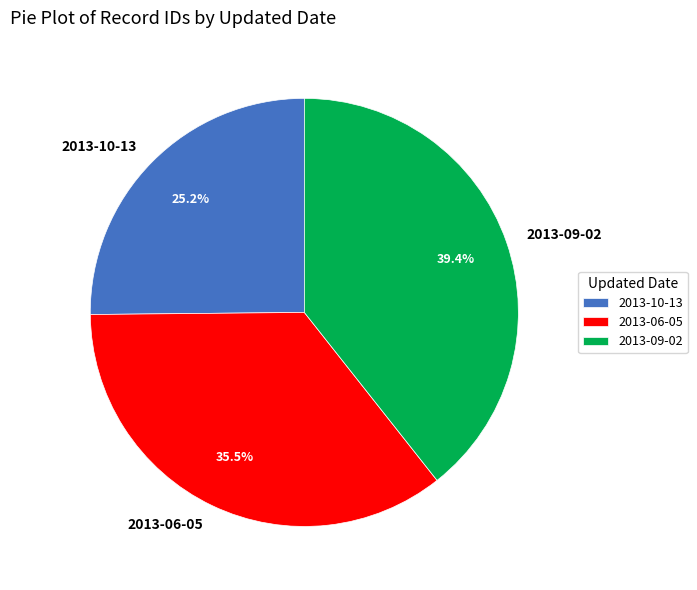

What percentage do 2013-10-13 and 2013-06-05 together represent?

60.6%